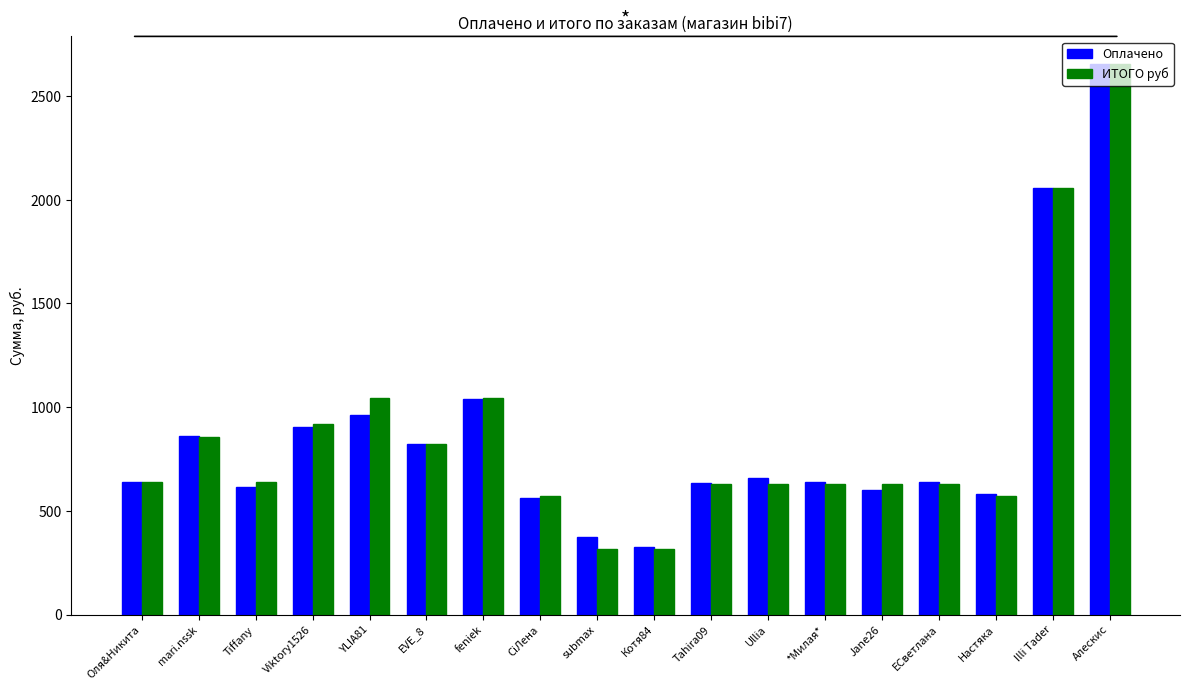

What is the lowest value of the ИТОГО руб series?

314.4